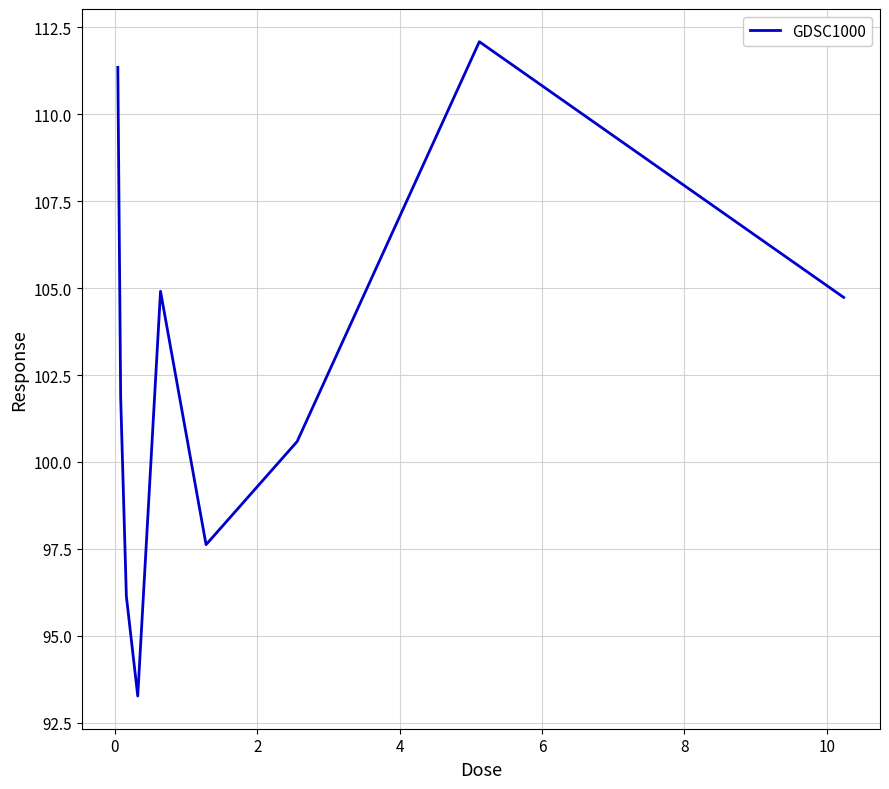

What is the maximum value shown in the chart?

112.1